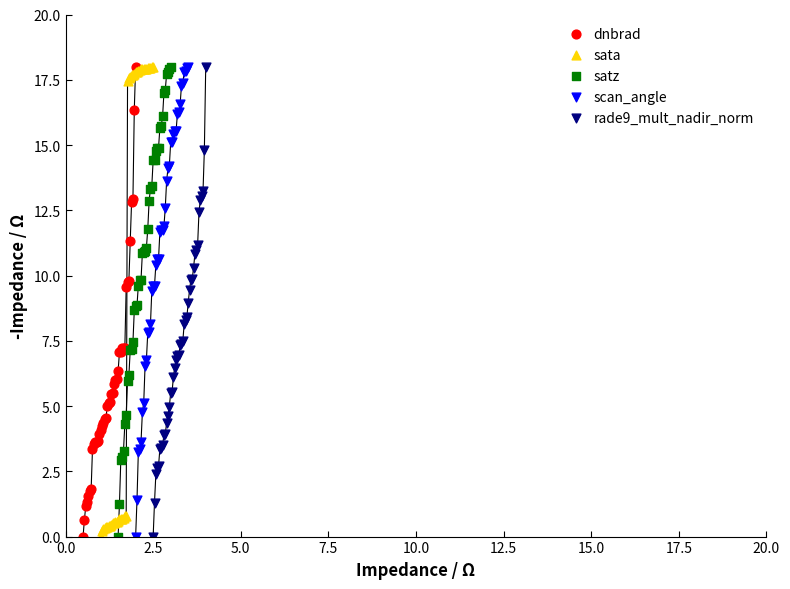

What are all the series names shown in the legend?

dnbrad, sata, satz, scan_angle, rade9_mult_nadir_norm